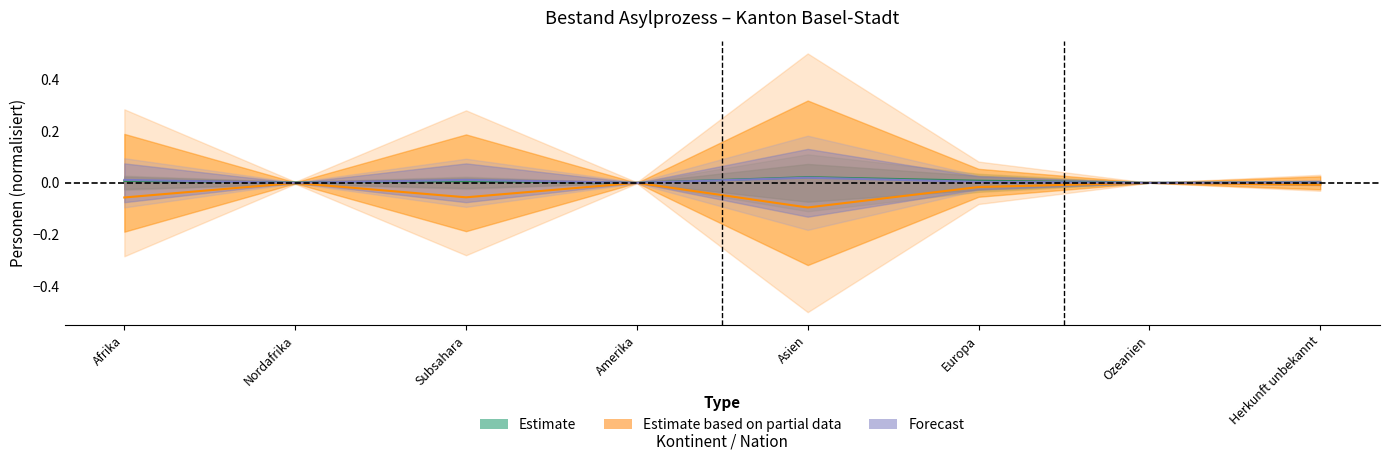

What position from the right is Nordafrika?

7